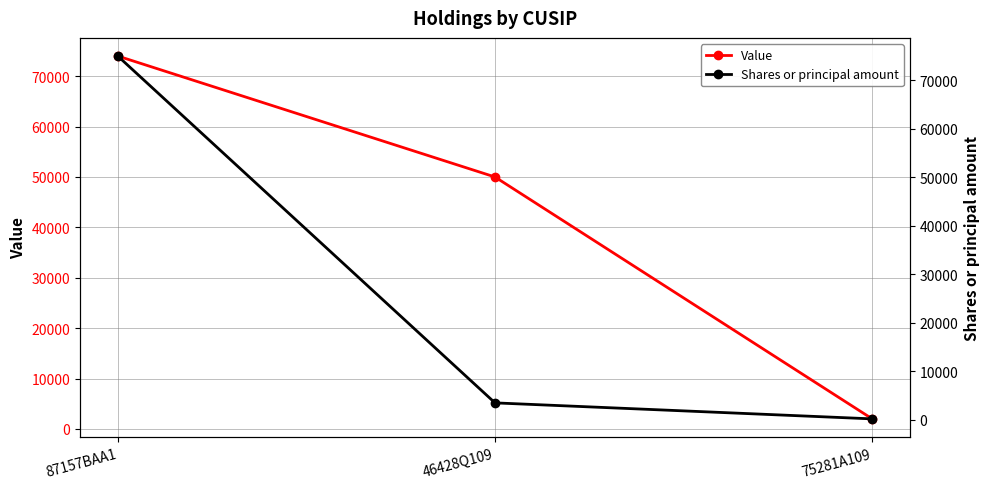

What is the lowest value of the Shares or principal amount series?

200